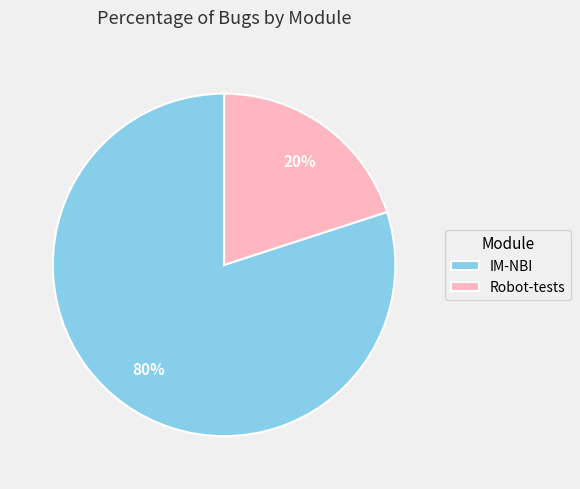

True or false: IM-NBI accounts for 89% of the total.

False